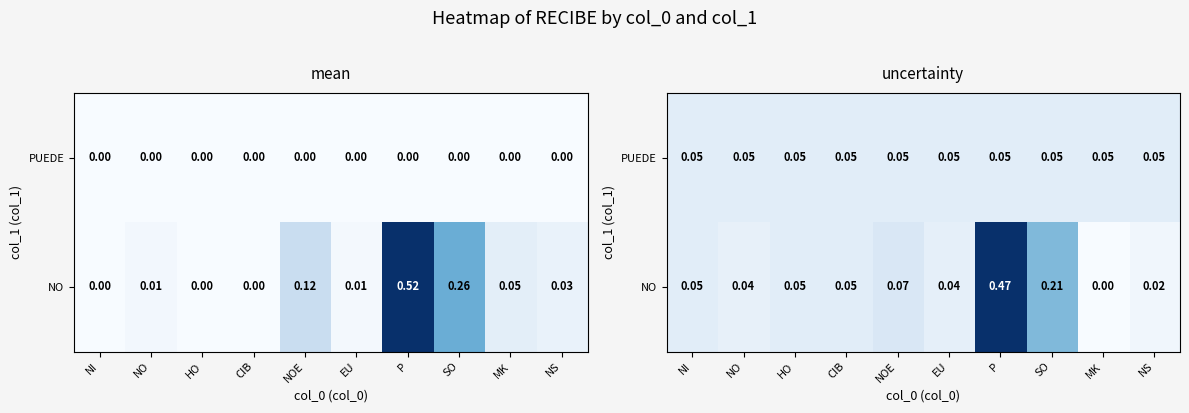

Is it true that NO equals 0.1 at NI?

False